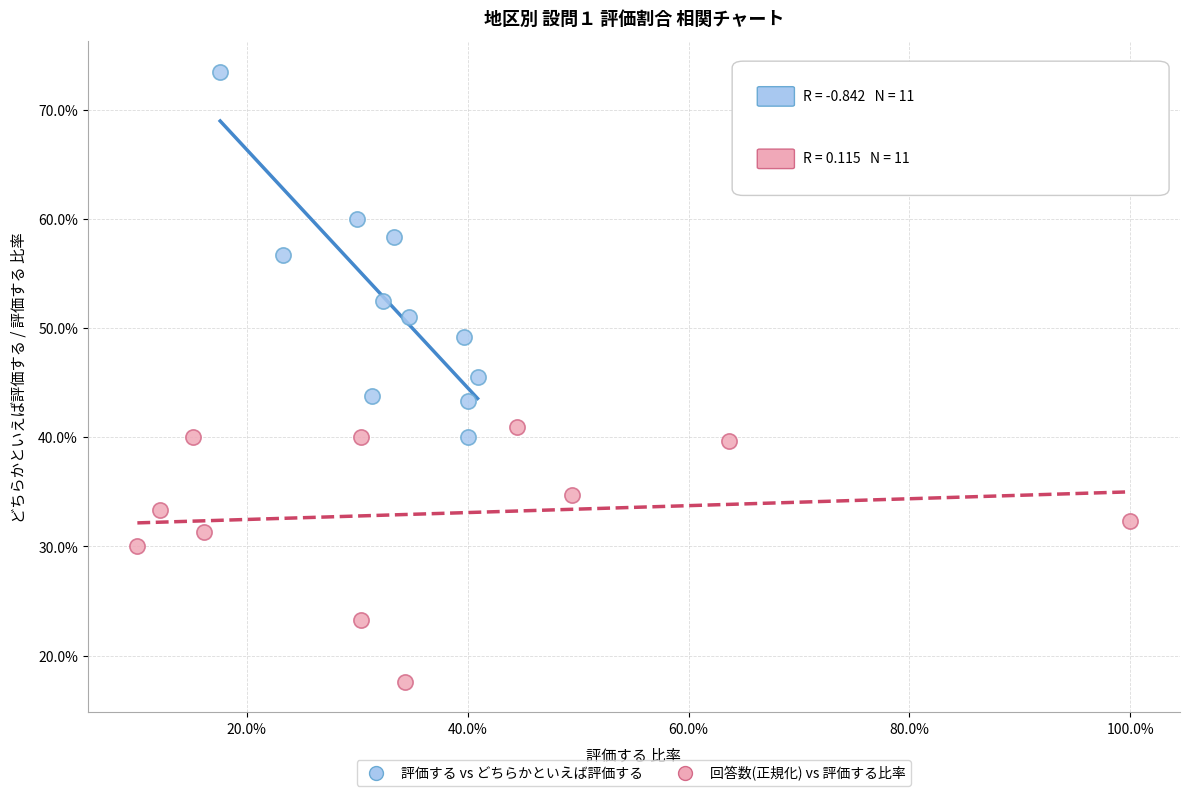

What are all the series names shown in the legend?

評価する vs どちらかといえば評価する, 回答数(正規化) vs 評価する比率